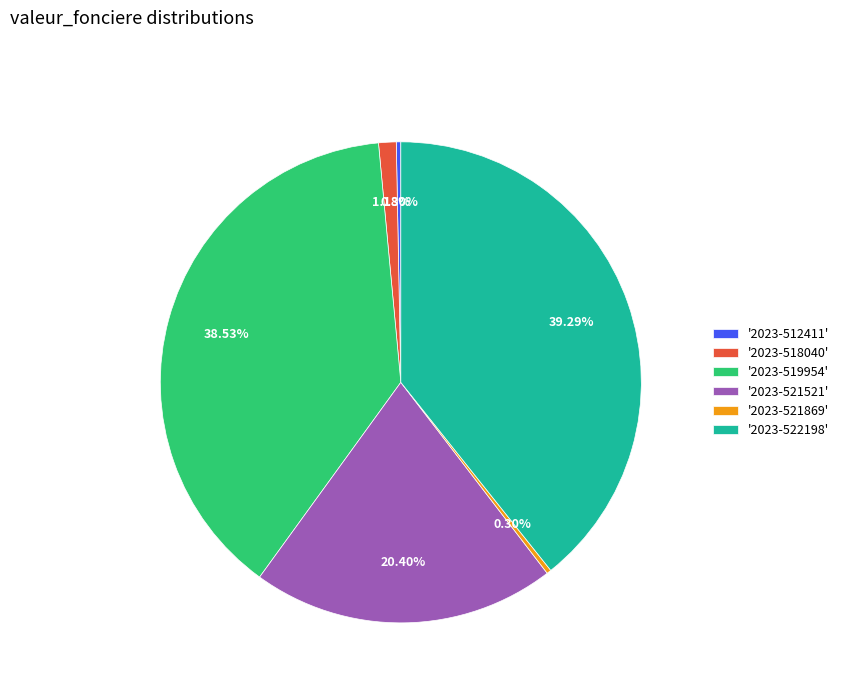

Do '2023-519954' and '2023-512411' together represent more than half of the pie?

No